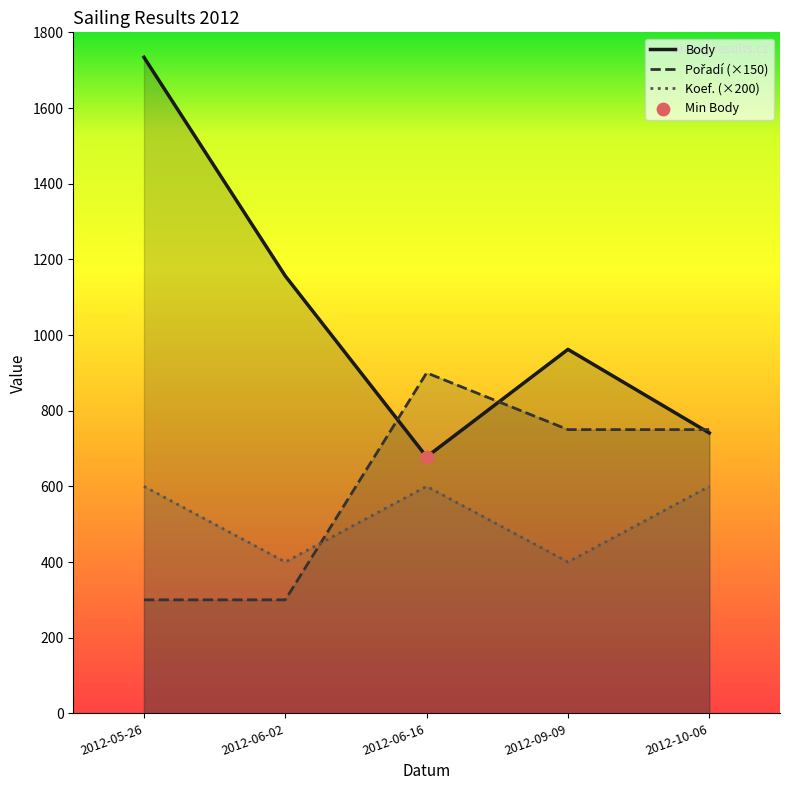

Which series has the widest spread of Y values?

Body